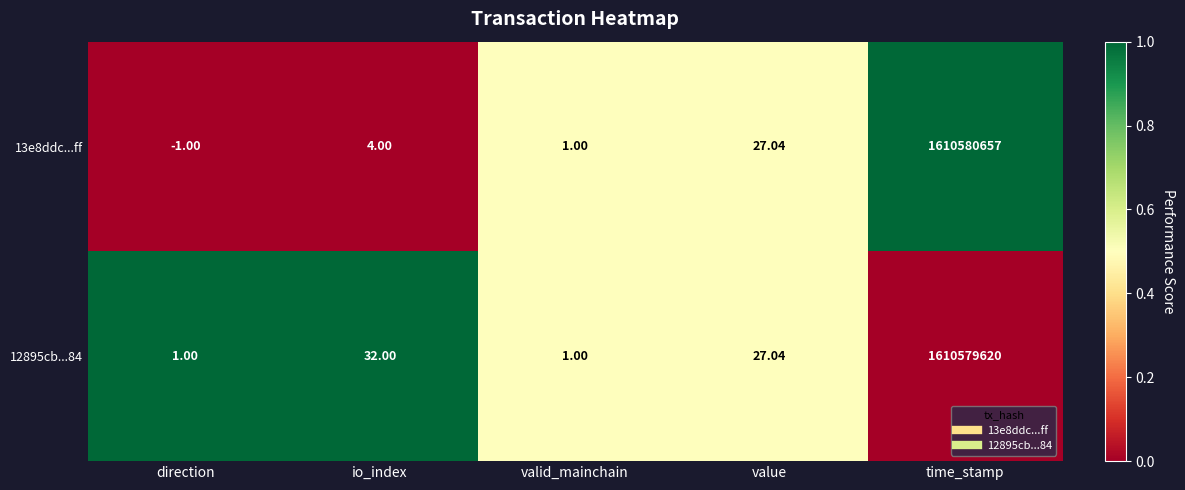

At which category is the sum across all series the highest?

time_stamp